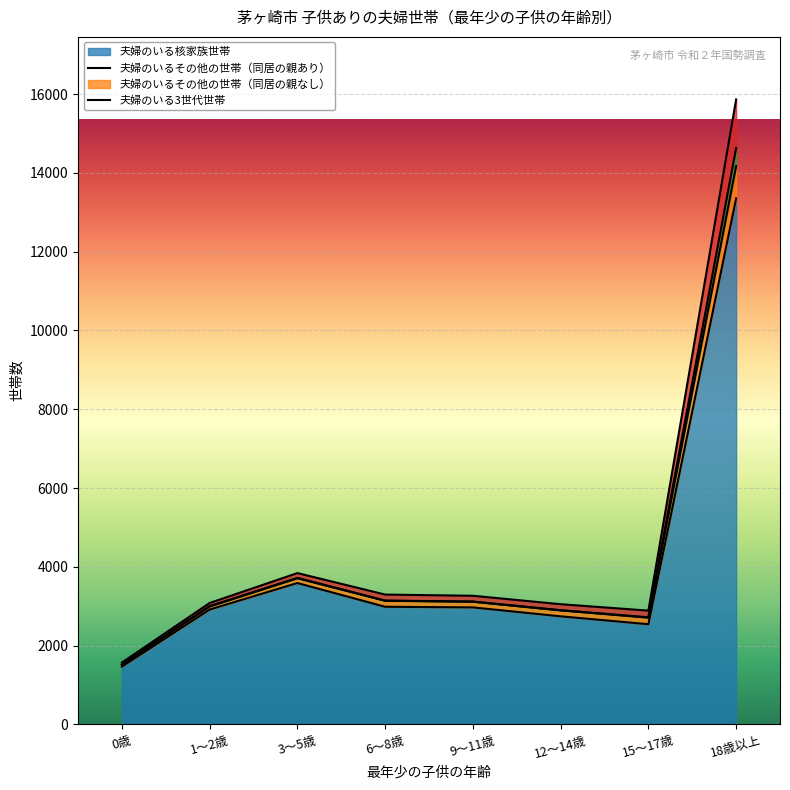

True or false: 夫婦のいるその他の世帯（同居の親あり） has a value of 3052 at 12～14歳.

True